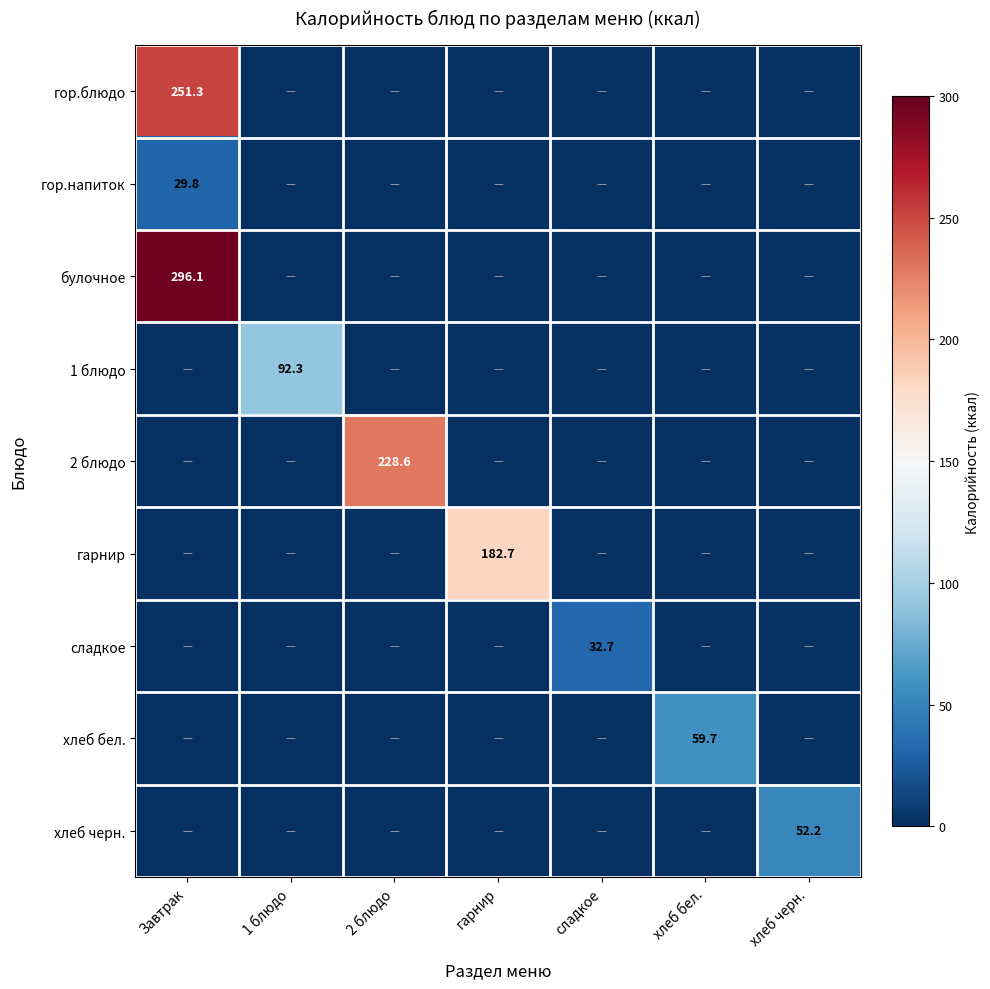

The value of 2 блюдо at 2 блюдо is 228.6. True or false?

True